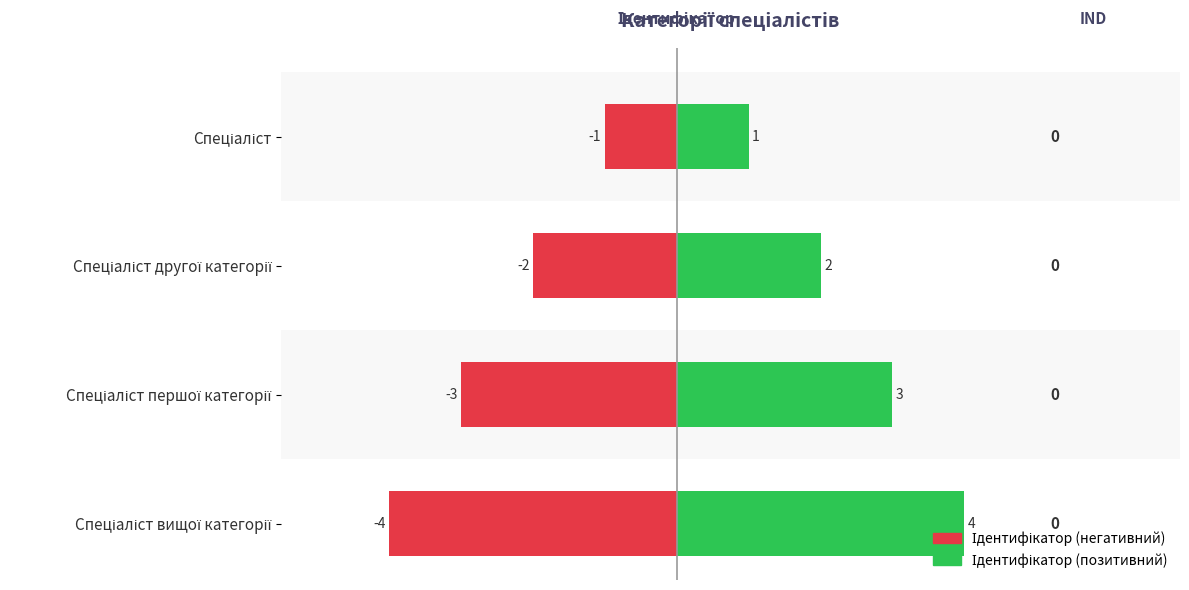

How many groups of bars are there?

4